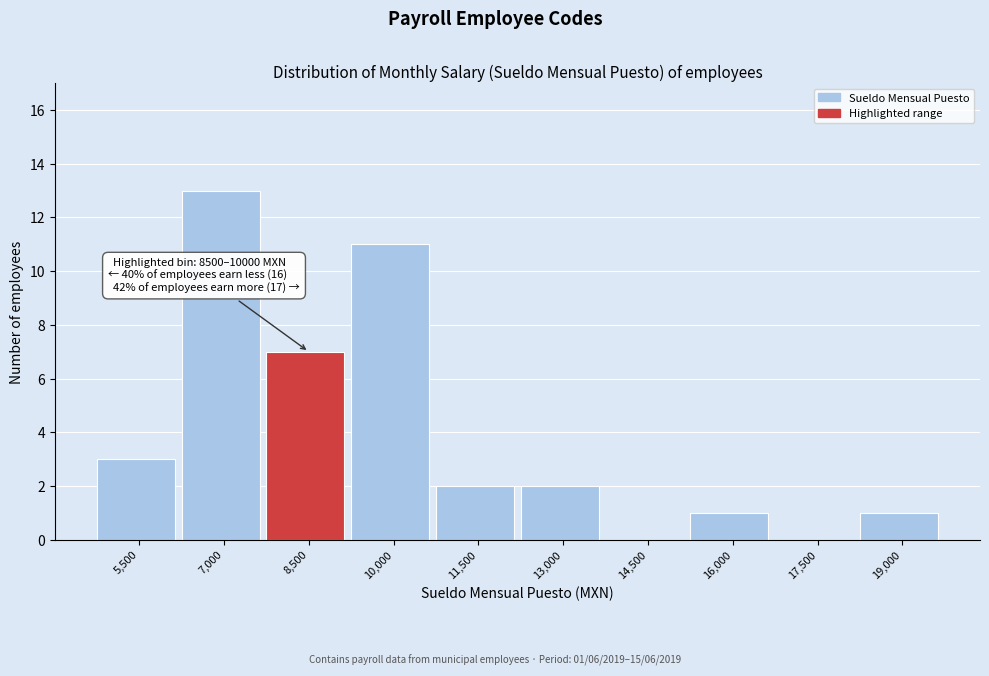

Reading left to right, what are all the values shown in this chart?

5,500=3	7,000=13	8,500=7	10,000=11	11,500=2	13,000=2	14,500=0	16,000=1	17,500=0	19,000=1